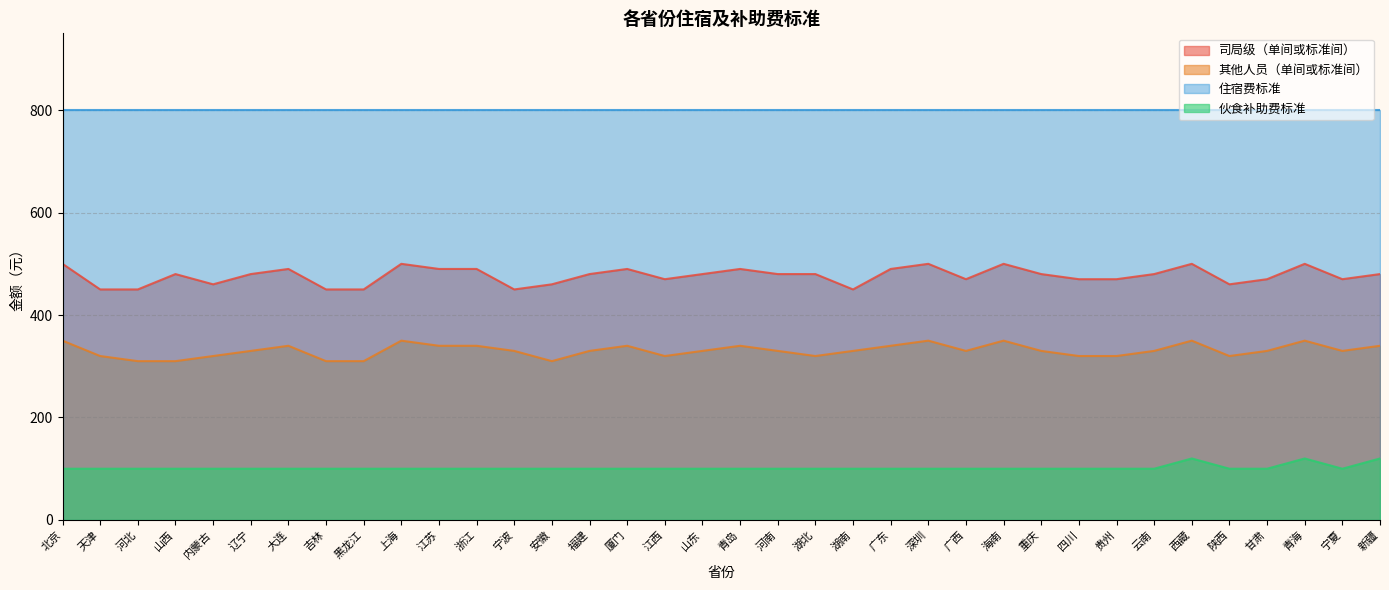

In 司局级（单间或标准间）, how many points are lower than both neighbors (excluding endpoints)?

7